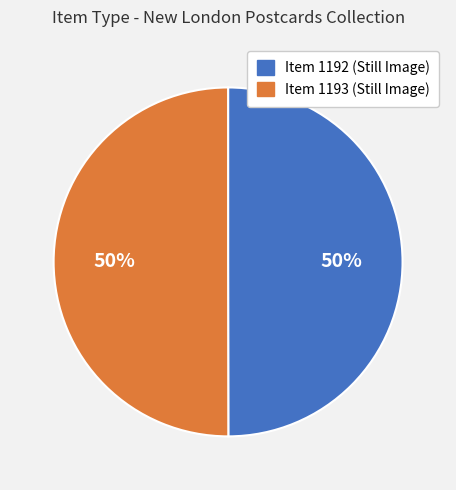

To the nearest percent, what is the average slice percentage?

50%